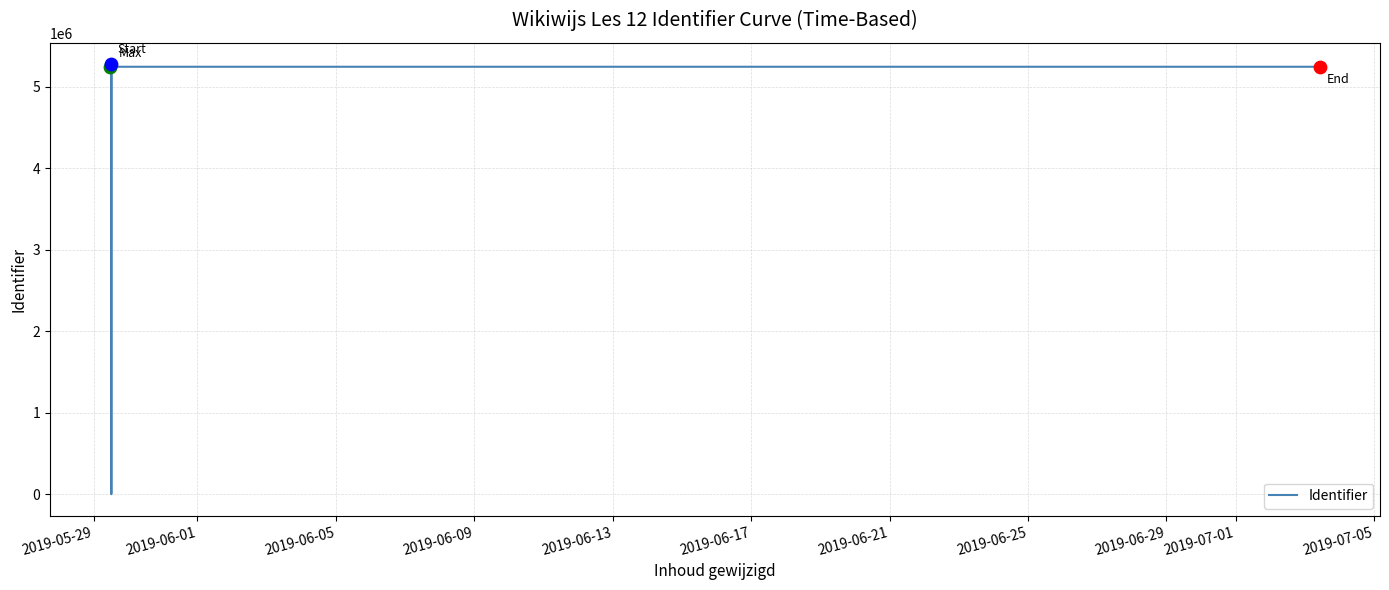

What is the change in value from 2019-06-01 to 2019-06-09?

+29967